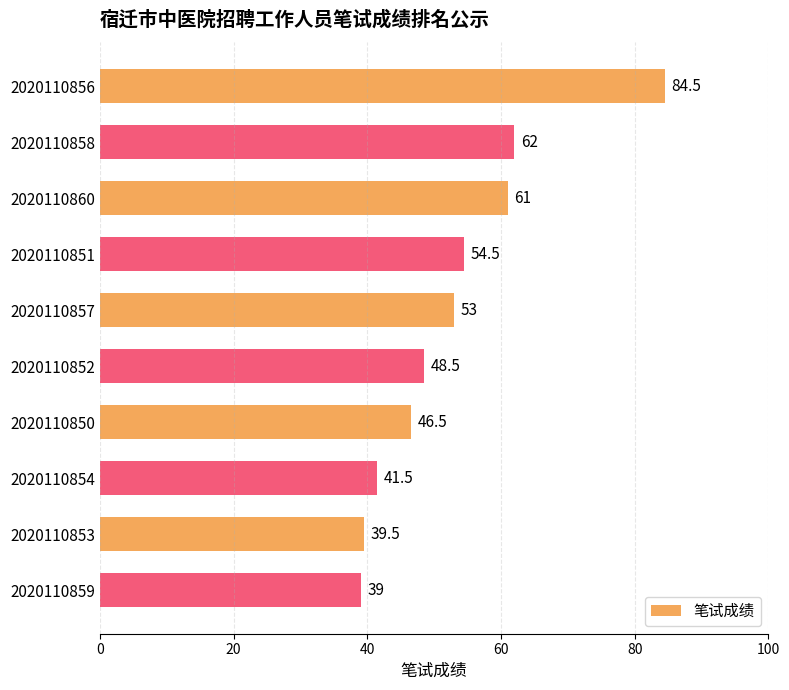

What is the difference between the maximum and second lowest values?

45.0